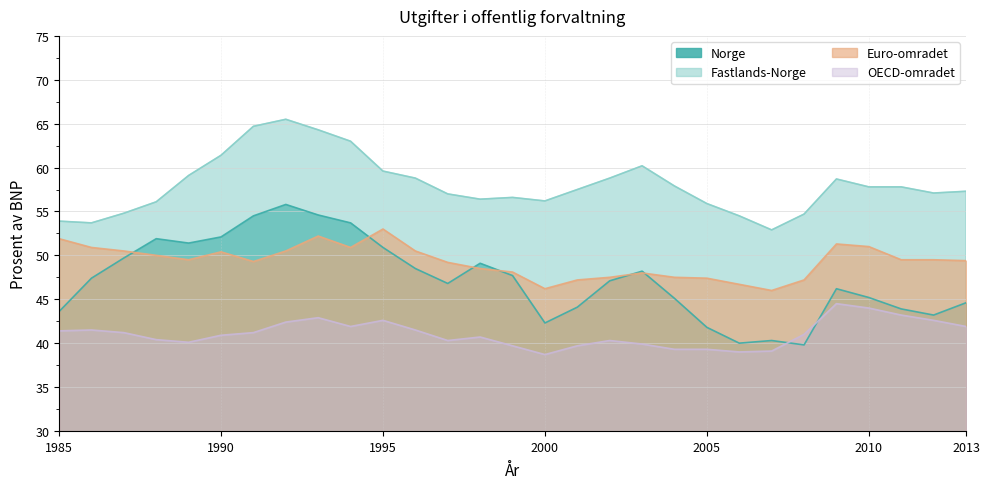

In Euro-omradet, how many points are higher than both neighbors (excluding endpoints)?

5